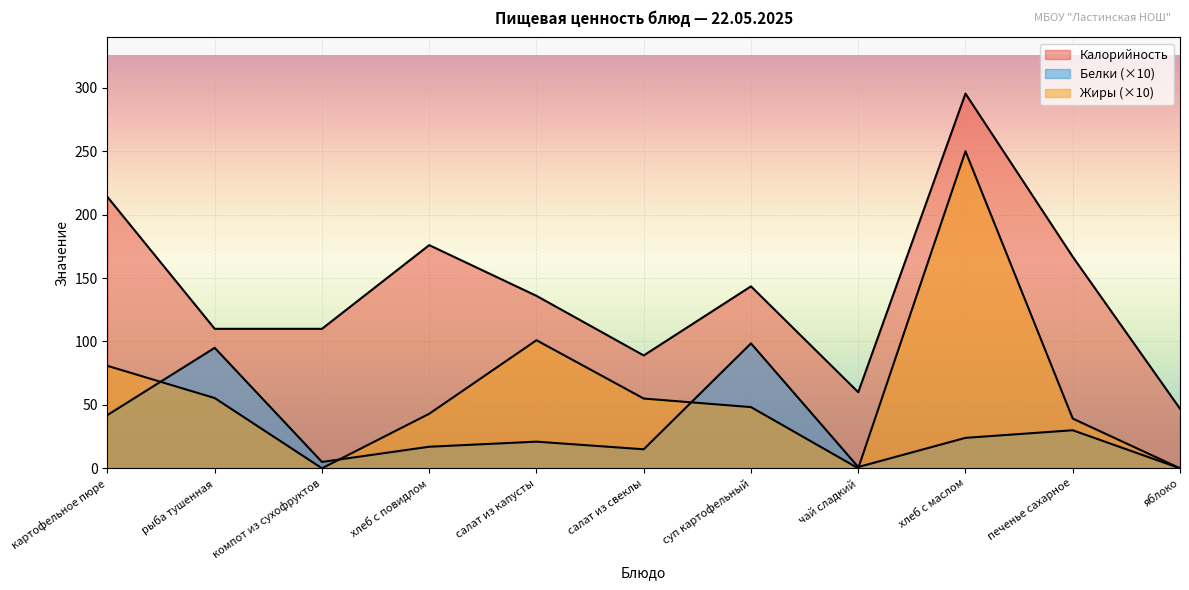

How many lines are shown in the chart?

3